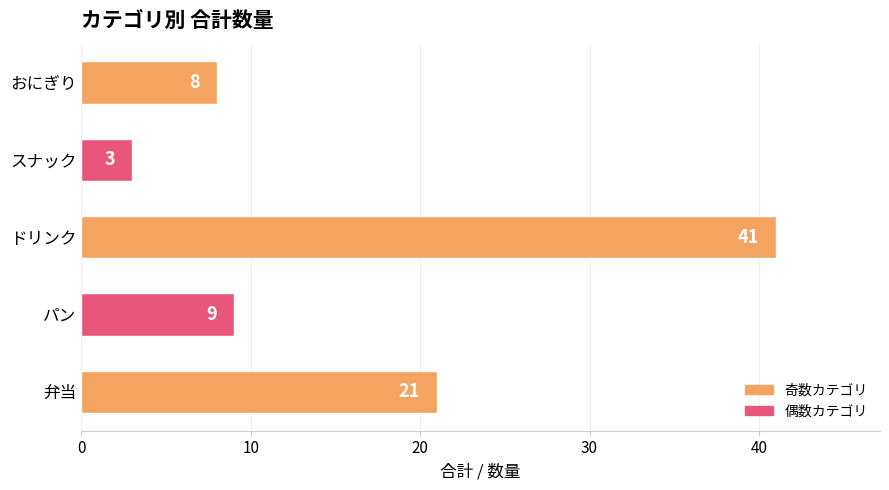

True or false: the data shows 11 at 弁当.

False